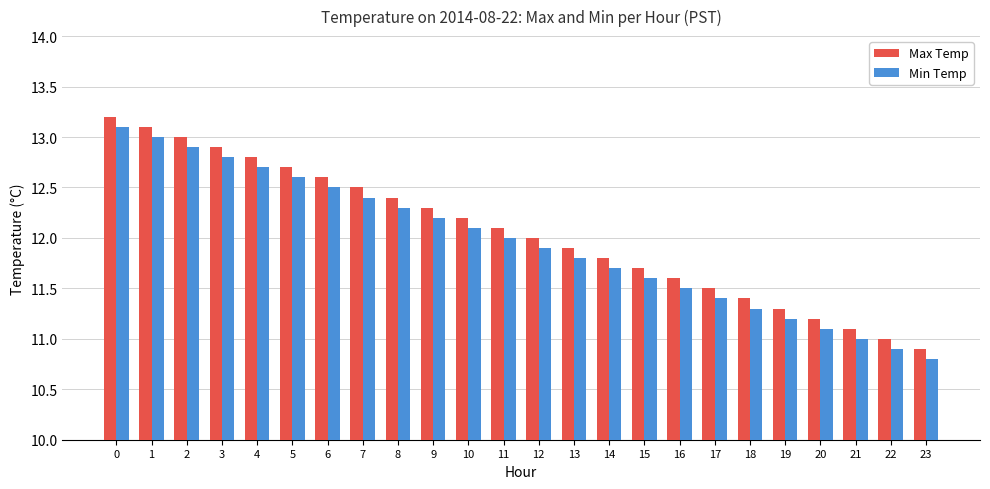

Count the number of categories in the chart.

24